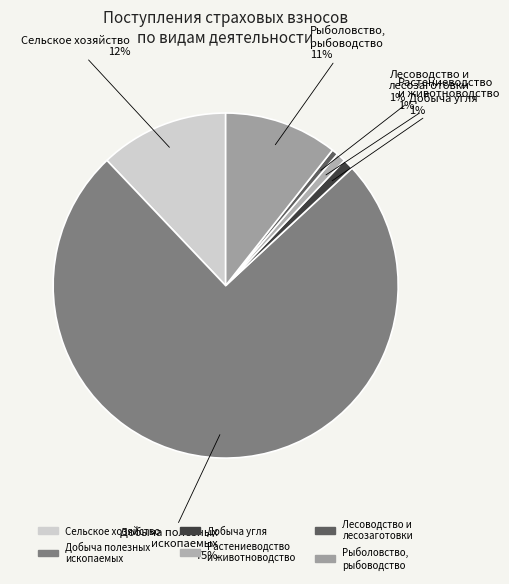

Which category has the biggest portion of the pie?

Добыча полезных ископаемых